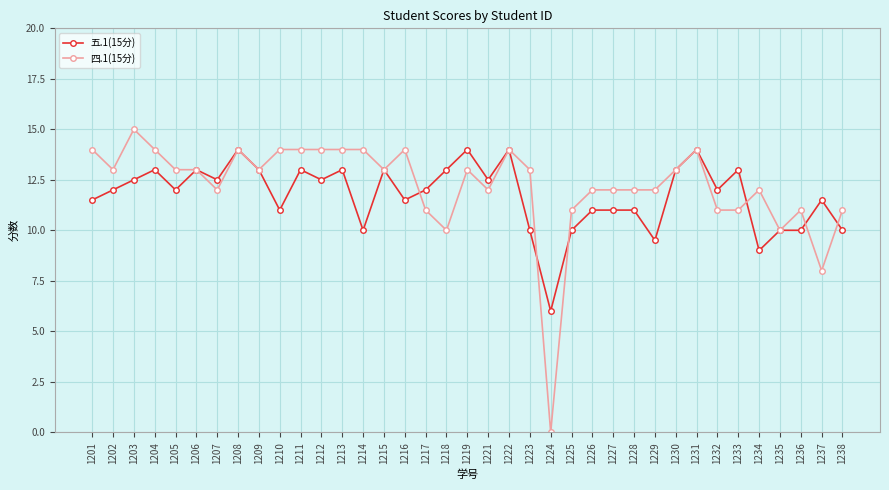

List the series in order of their peak value, lowest first.

五.1(15分), 四.1(15分)